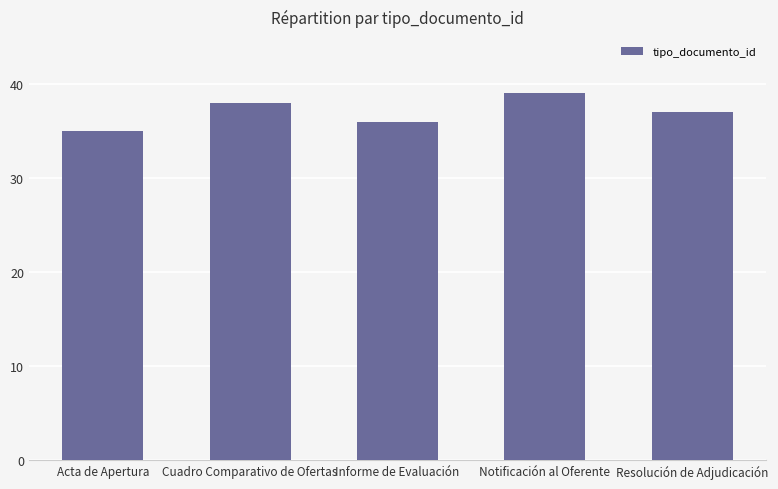

How many categories are shown in the chart?

5